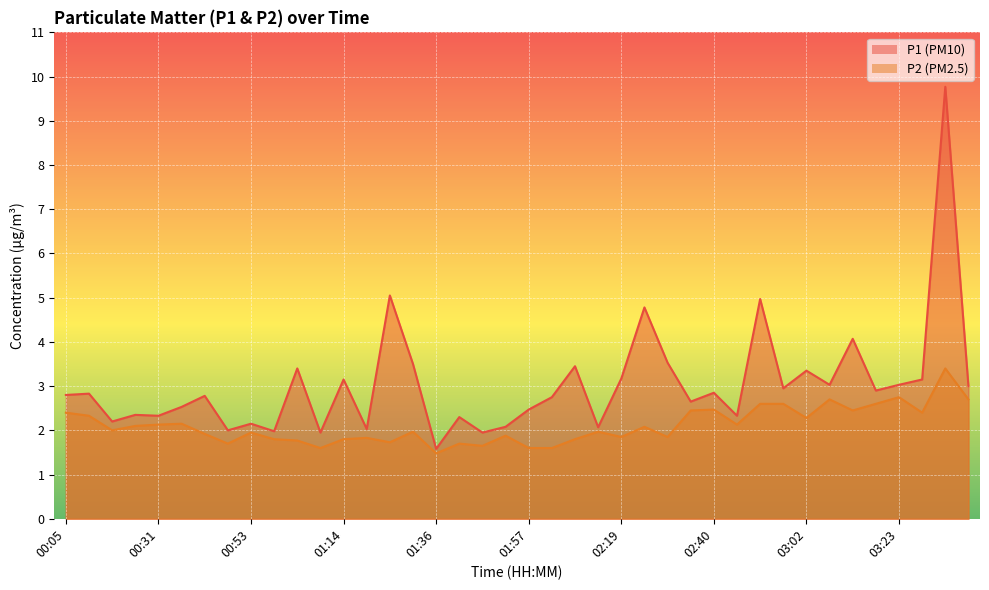

True or false: P1 and P2 intersect in this chart.

False